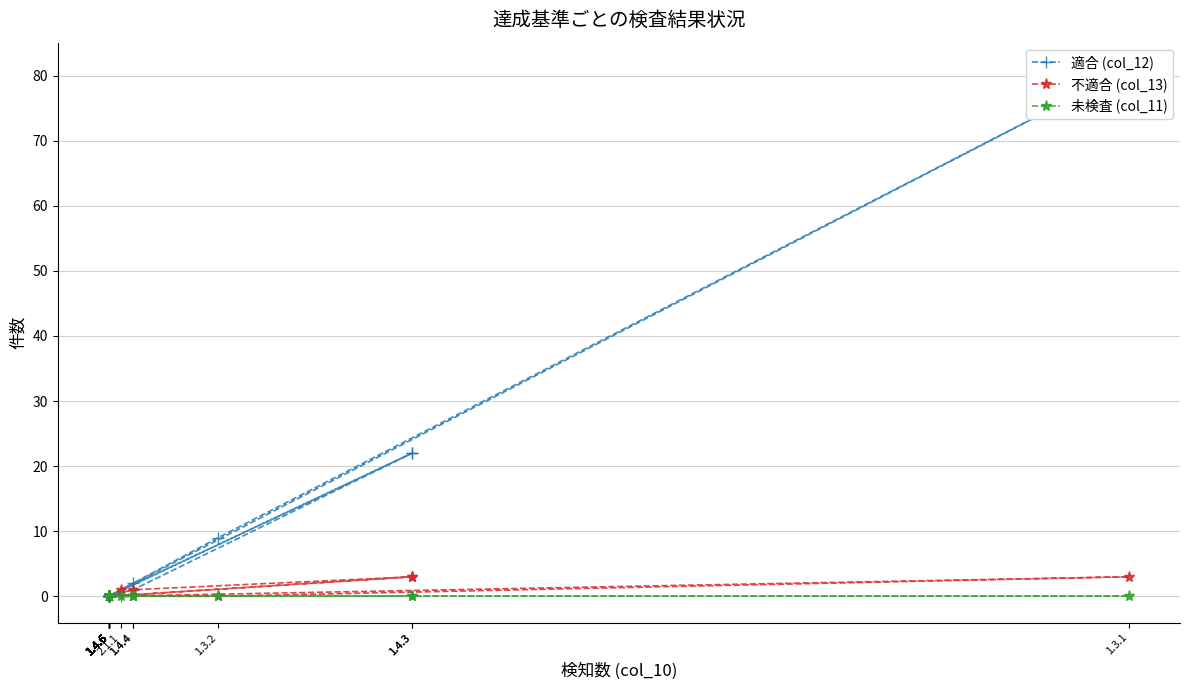

What is the difference between the maximum and minimum values in the 不適合 (col_13) series?

3